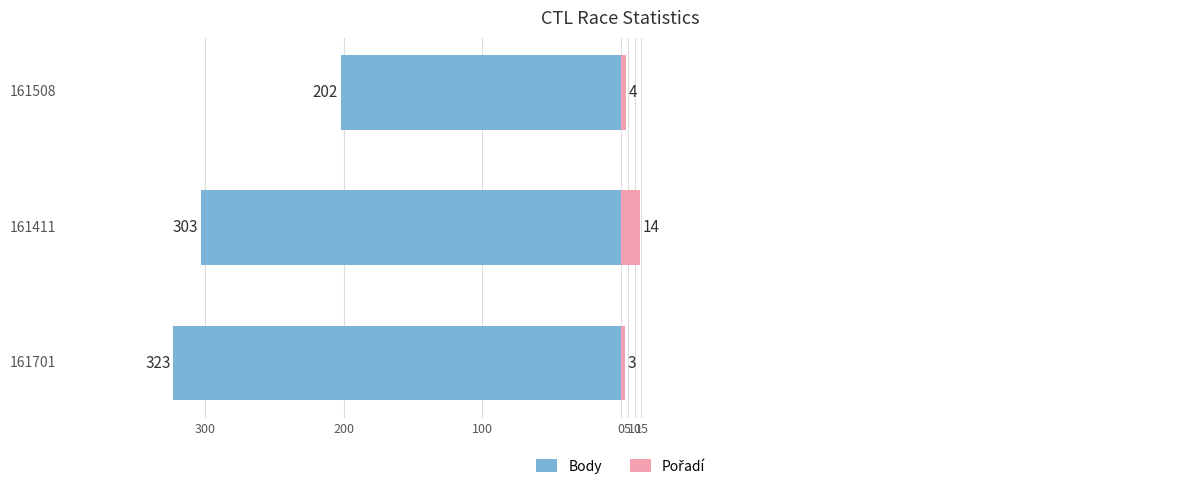

What is the approximate value of Body at 161508, to the nearest 10?

-200